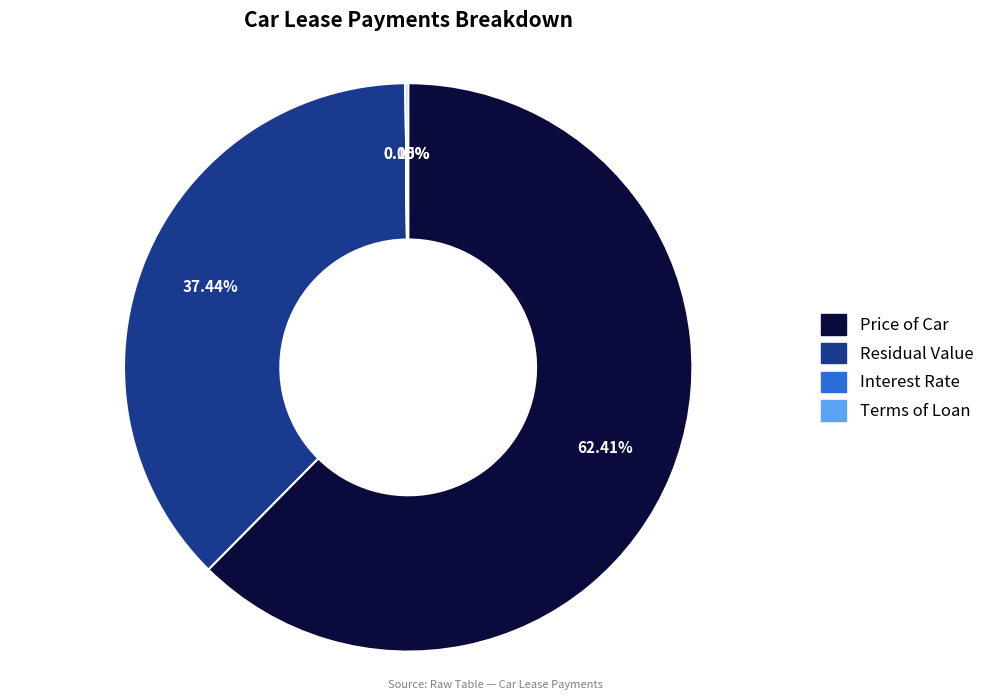

Is there any slice that represents more than half of the pie?

Yes